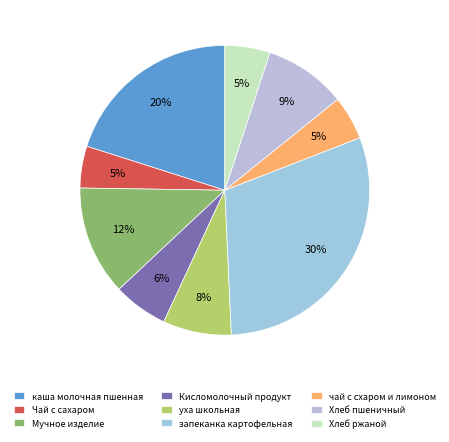

Which slice is the smallest?

Чай с сахаром